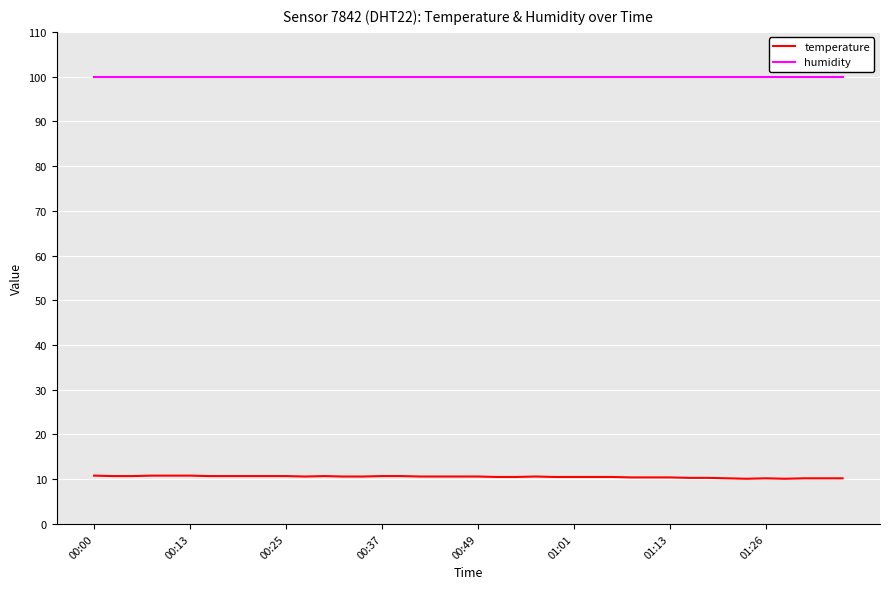

Which series has the largest total across all categories?

humidity